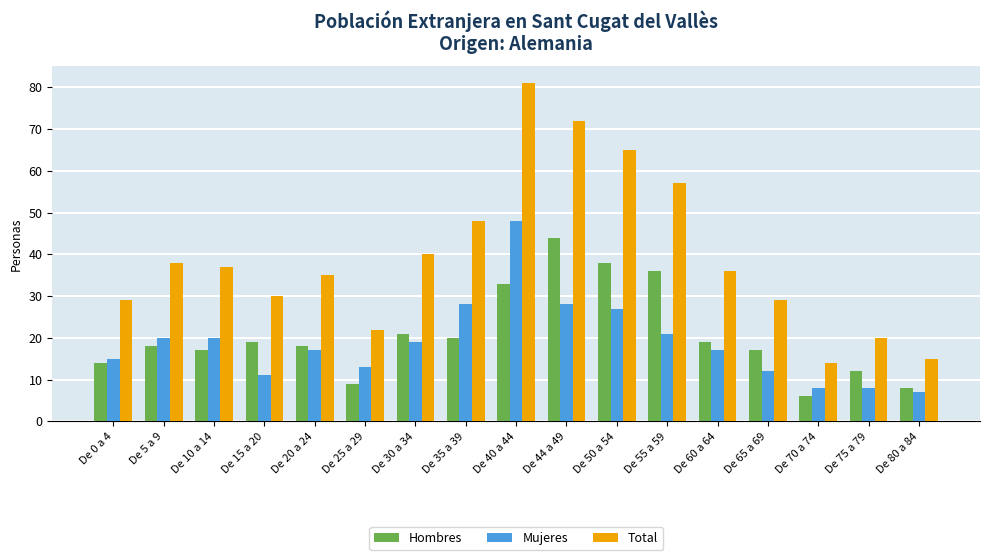

Reading left to right, extract all data points from this chart.

Hombres: 14	18	17	19	18	9	21	20	33	44	38	36	19	17	6	12	8
Mujeres: 15	20	20	11	17	13	19	28	48	28	27	21	17	12	8	8	7
Total: 29	38	37	30	35	22	40	48	81	72	65	57	36	29	14	20	15